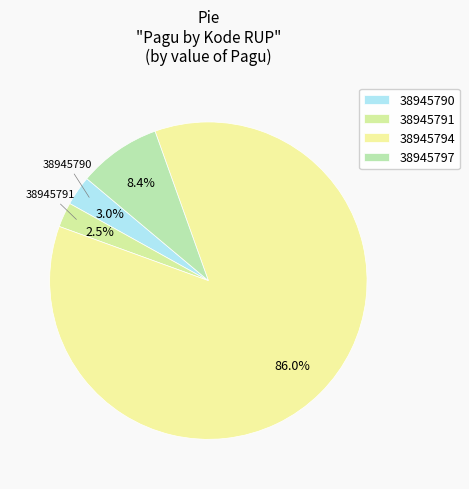

Is it true that 38945790 is 3% of the pie?

True